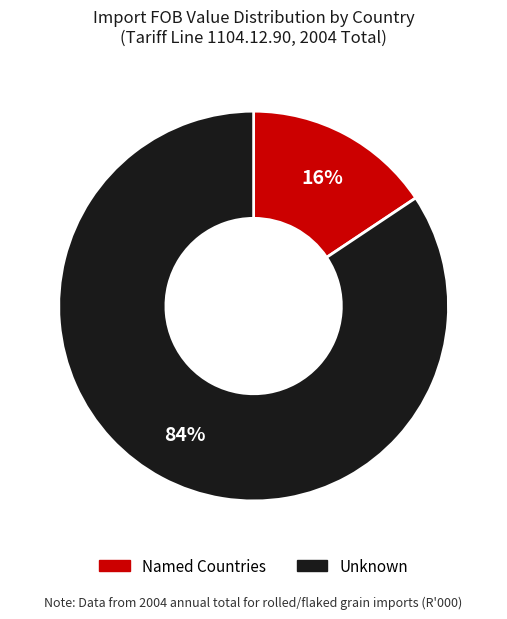

Is there a majority slice in this chart?

Yes